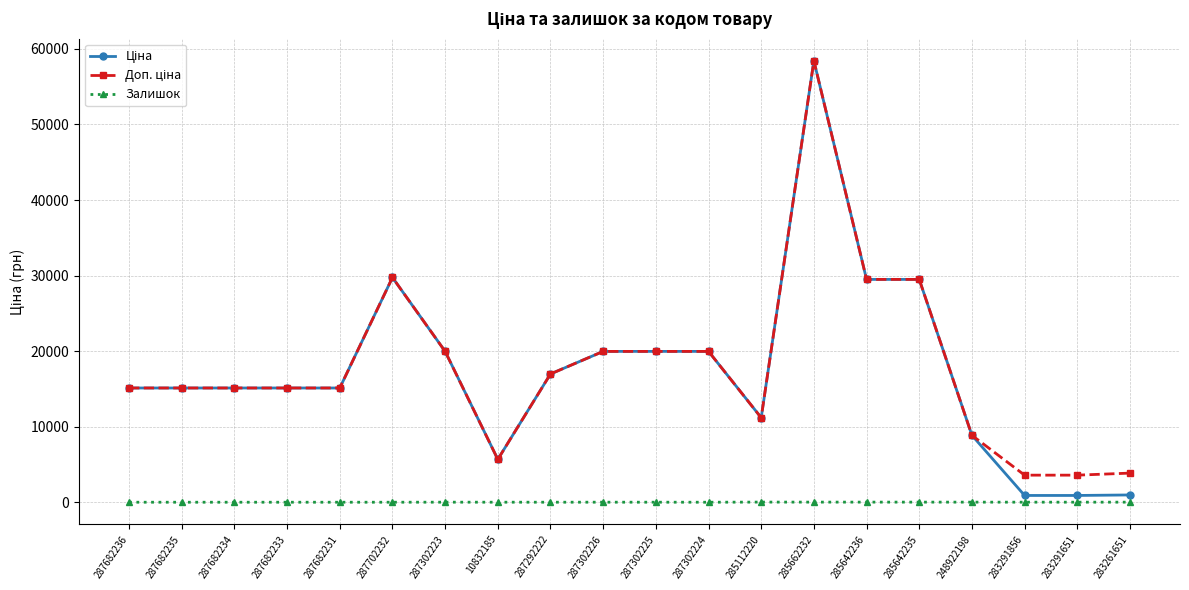

What is the maximum value shown in the chart?

58426.5